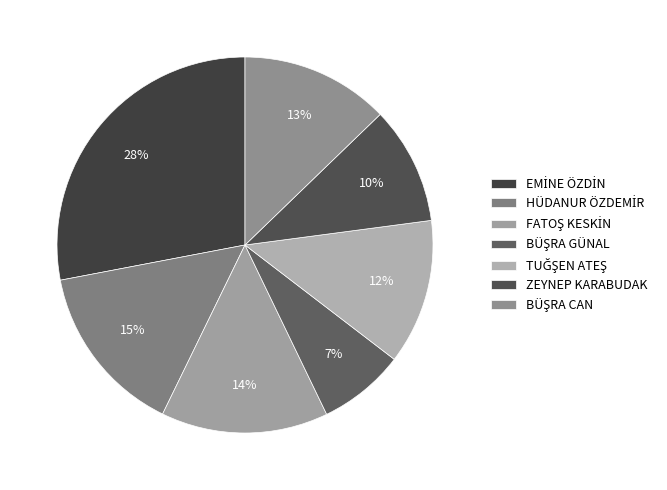

What is the ratio of the value at ZEYNEP KARABUDAK to the value at EMİNE ÖZDİN?

0.4